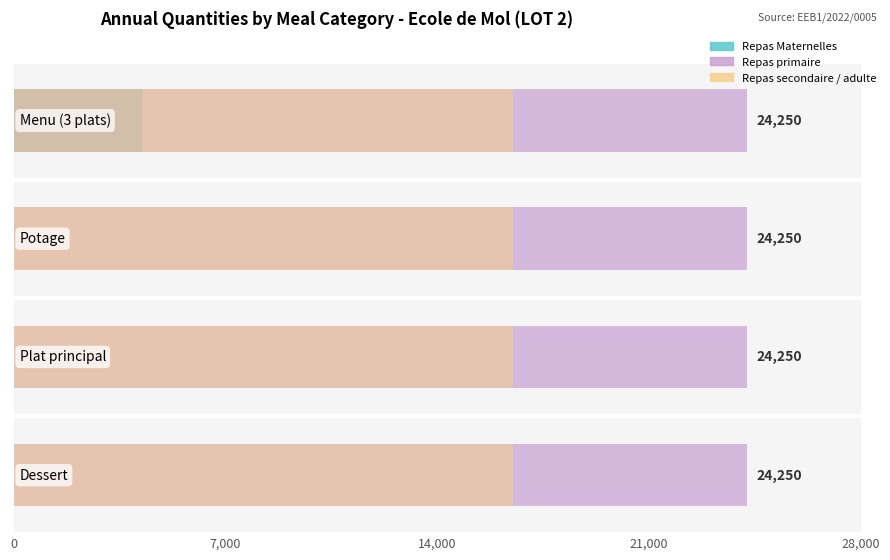

How many bars are there in total?

12